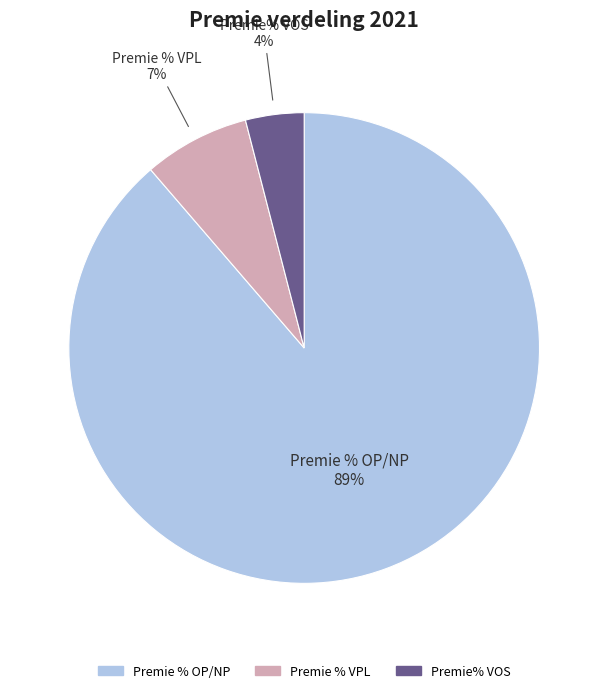

What is the largest slice in the pie chart?

Premie % OP/NP